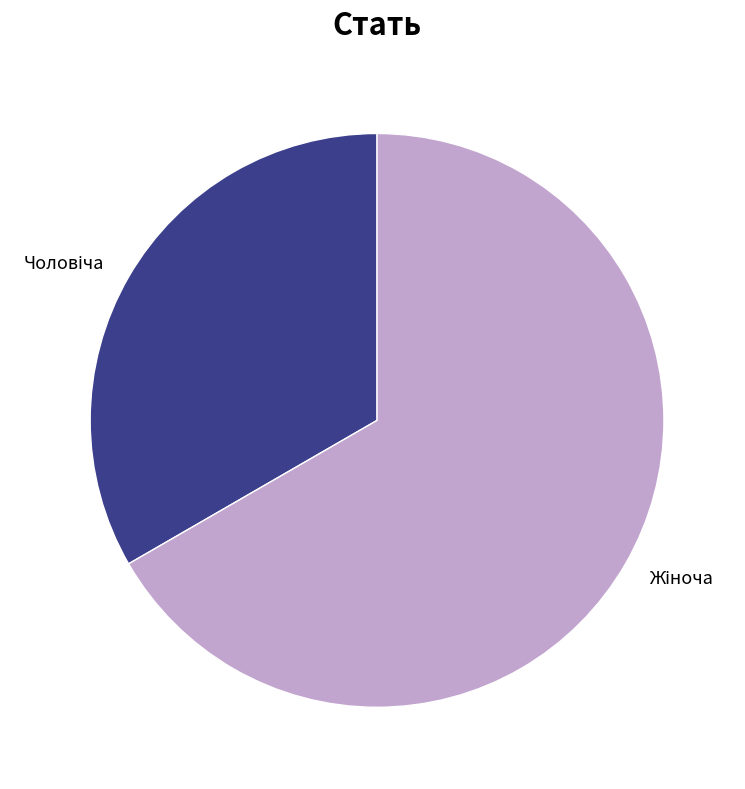

Is there a majority slice in this chart?

Yes